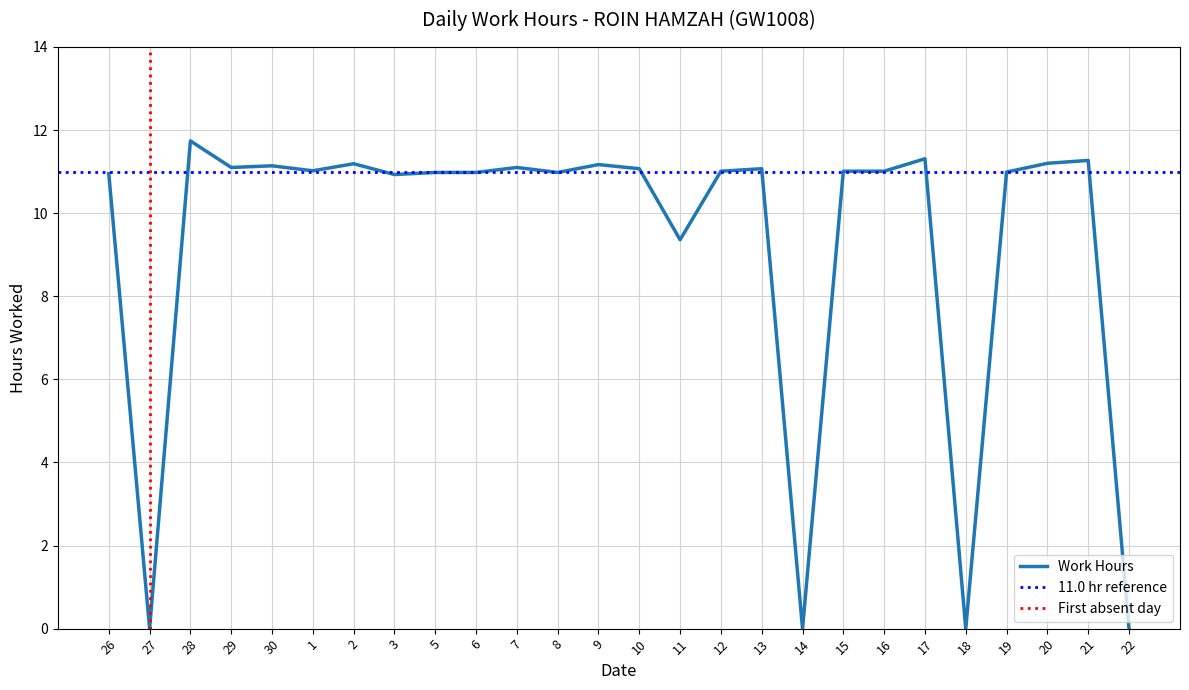

Reading right to left, list all the values displayed in this chart.

0.0	11.3	11.2	11.0	0.0	11.3	11.0	11.0	0.0	11.1	11.0	9.4	11.1	11.2	11.0	11.1	11.0	11.0	10.9	11.2	11.0	11.1	11.1	11.7	0.0	10.9